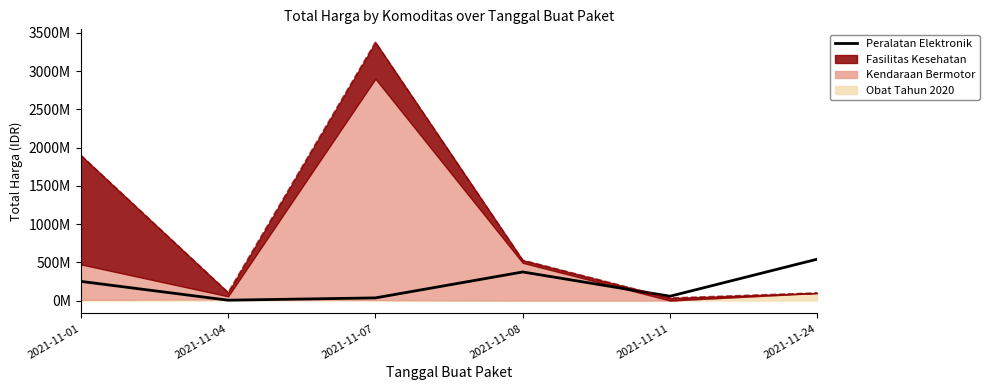

True or false: the data shows 541071000 at 2021-11-24.

True